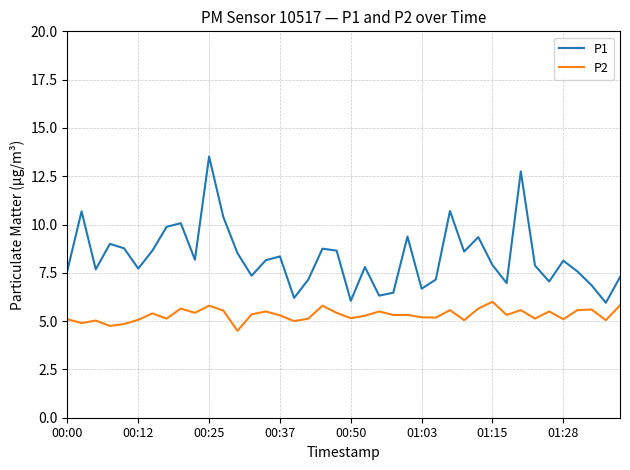

What is the smallest value displayed?

4.5